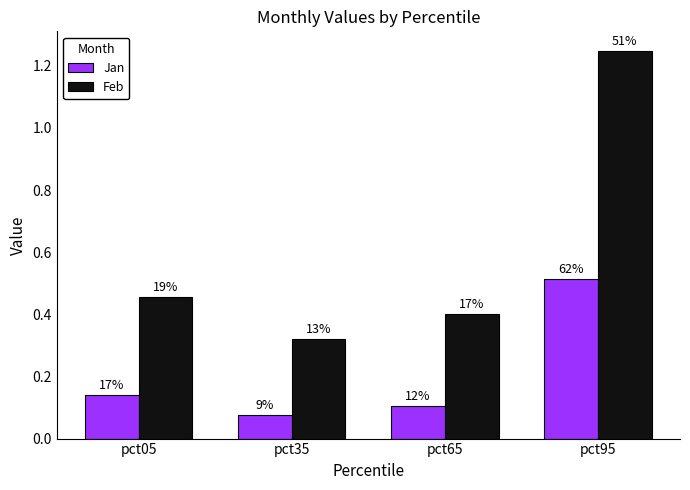

Does the chart contain any negative values?

No